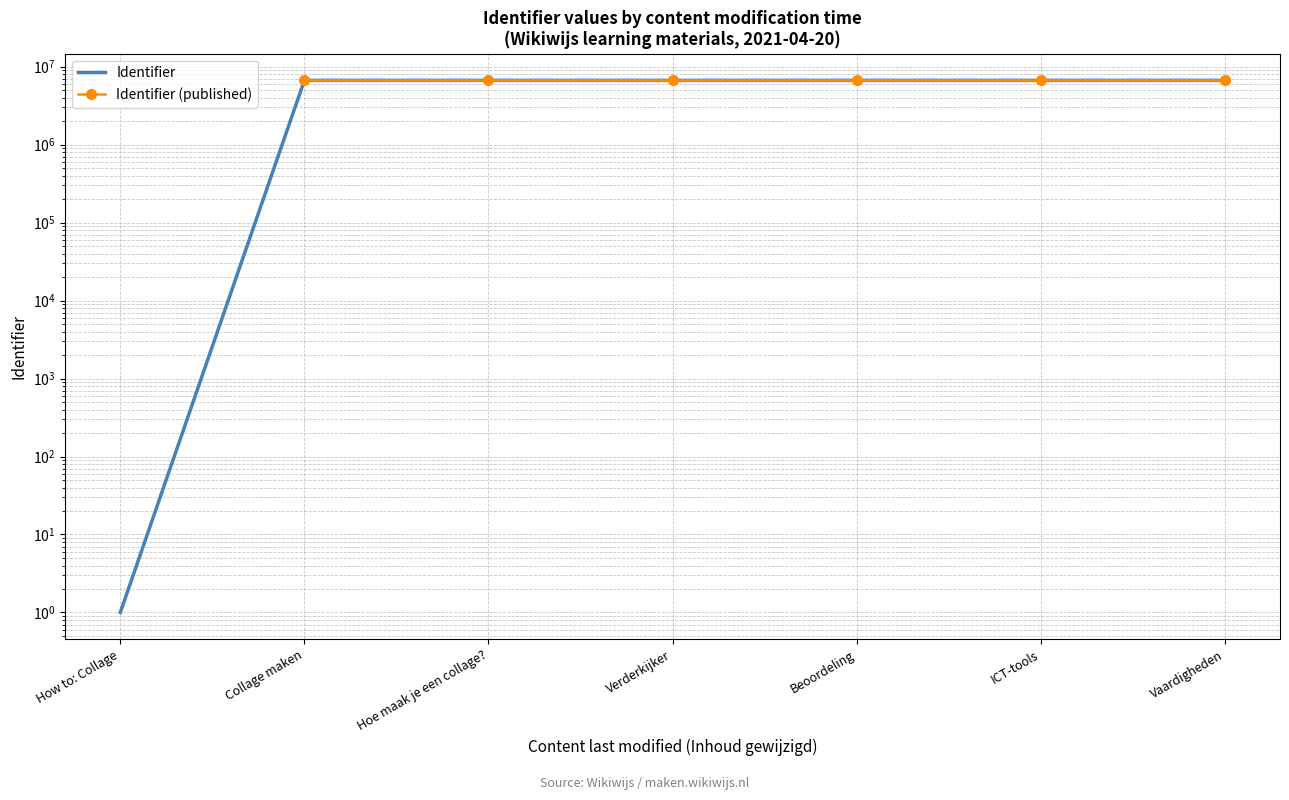

Between How to: Collage and ICT-tools, which is larger?

ICT-tools